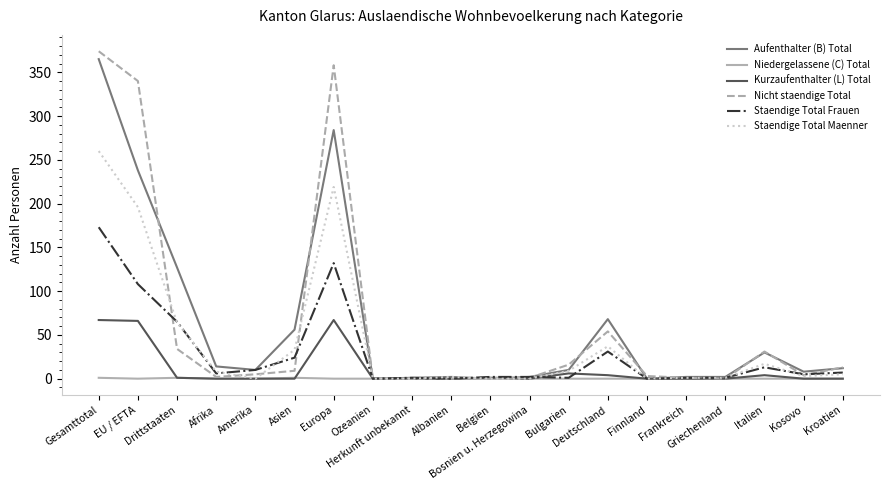

Is it true that Staendige Total Maenner equals 0 at Belgien?

True